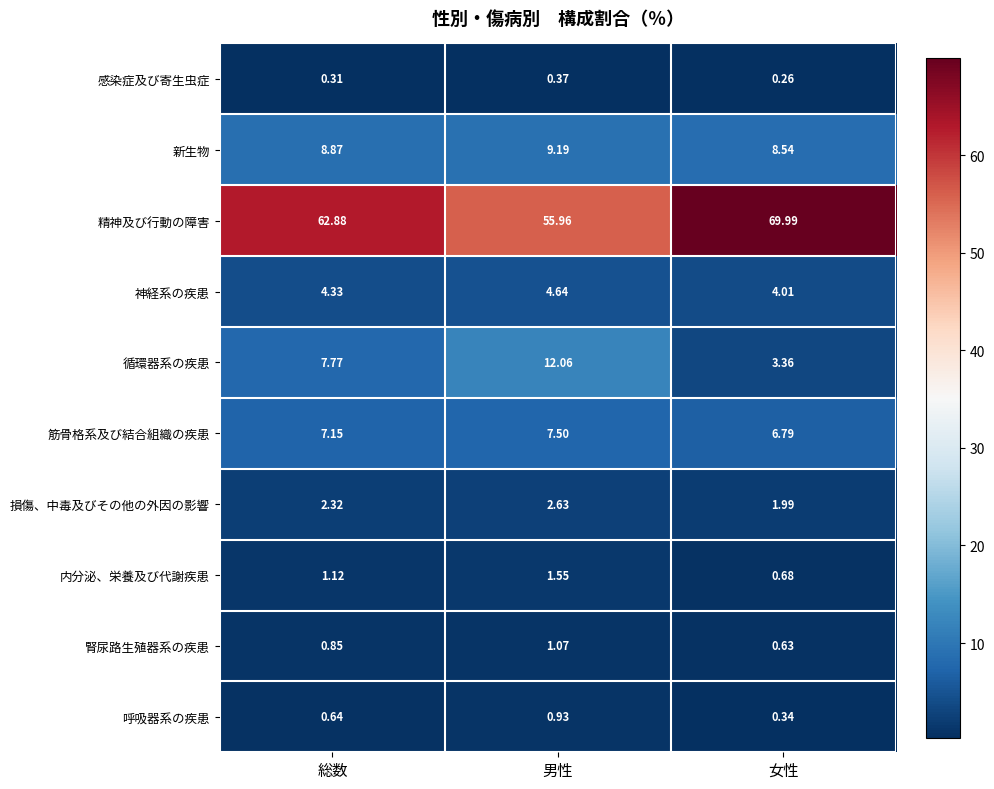

Which category has the lowest value in the 筋骨格系及び結合組織の疾患 series?

女性